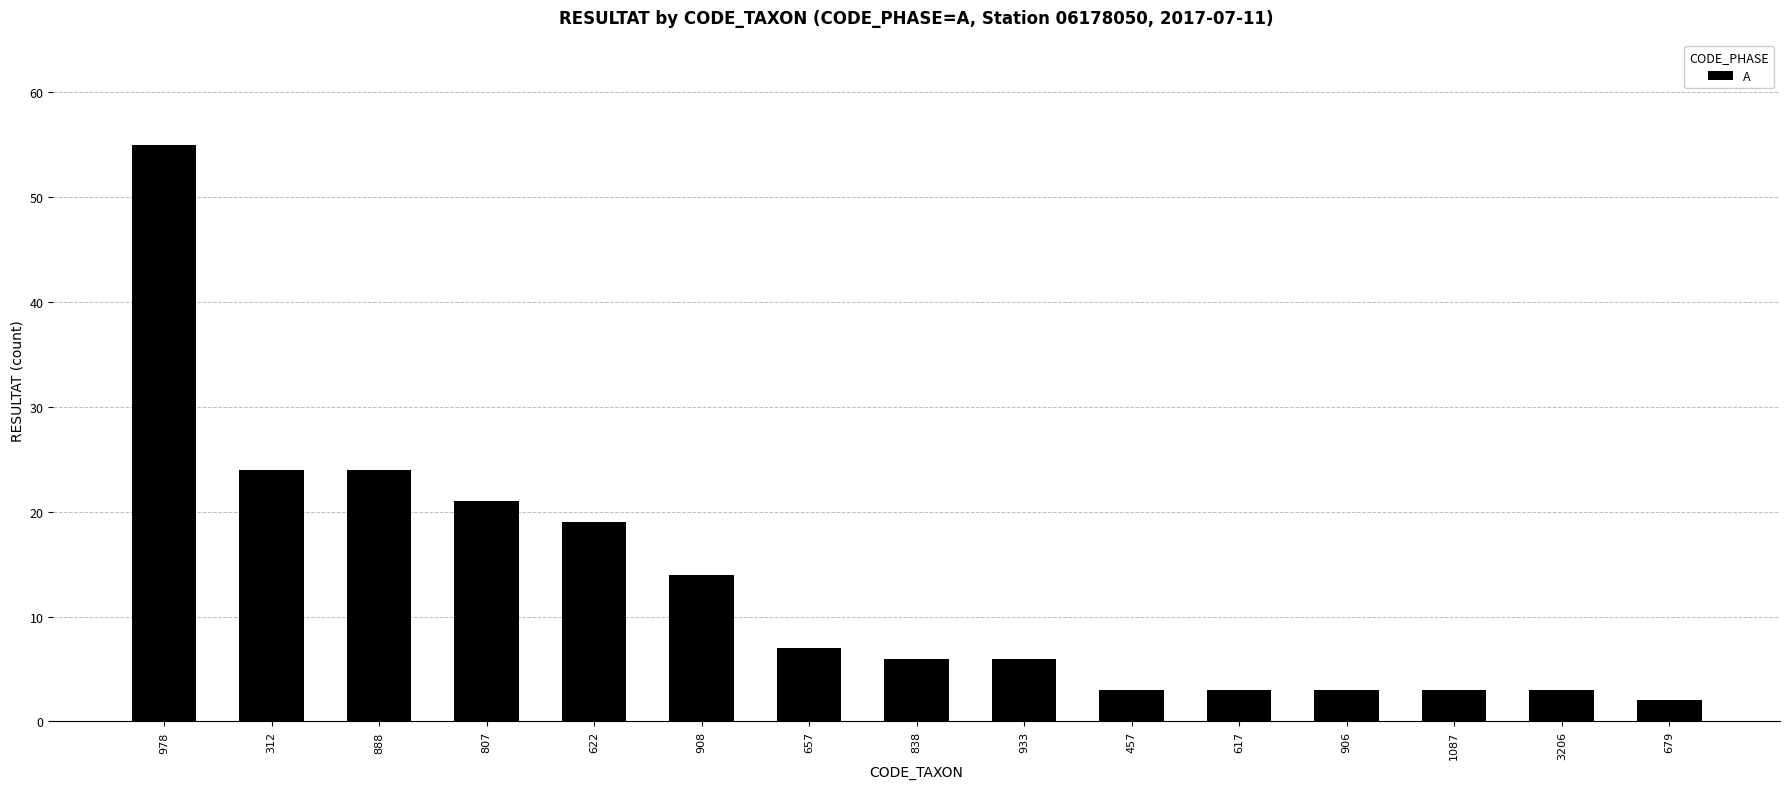

Reading left to right, what are all the values shown in this chart?

978=55	312=24	888=24	807=21	622=19	908=14	657=7	838=6	933=6	457=3	617=3	906=3	1087=3	3206=3	679=2